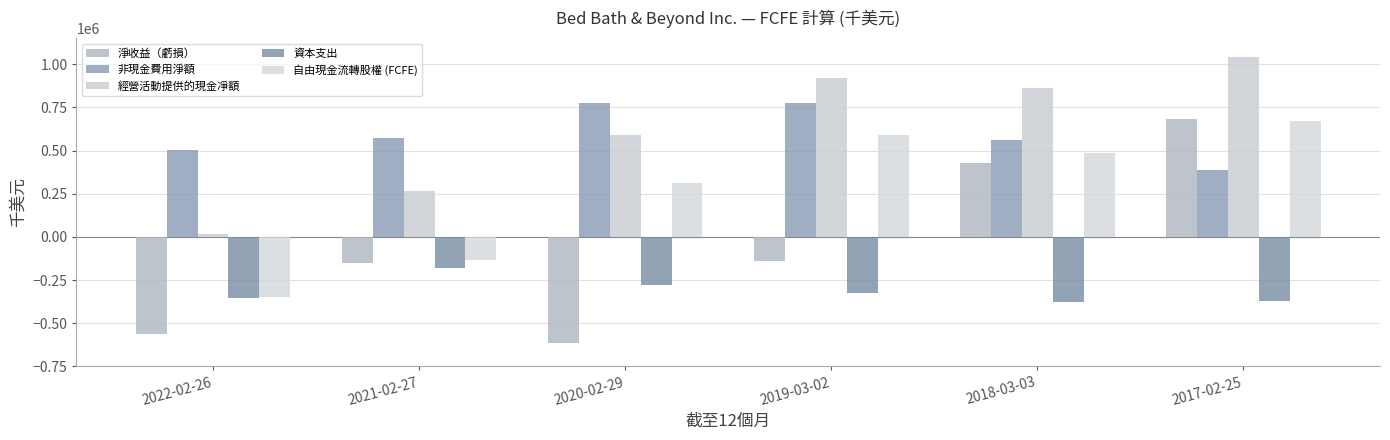

Reading left to right, what are all the values shown in this chart?

淨收益（虧損）: -559623	-150773	-613816	-137224	424858	685108
非現金費用淨額: 501228	572216	775781	772239	558899	385188
經營活動提供的現金凈額: 17854	268108	590941	918278	859689	1041788
資本支出: -354185	-183077	-277401	-325366	-375793	-373574
自由現金流轉股權 (FCFE): -348724	-136396	313540	588688	483896	668214